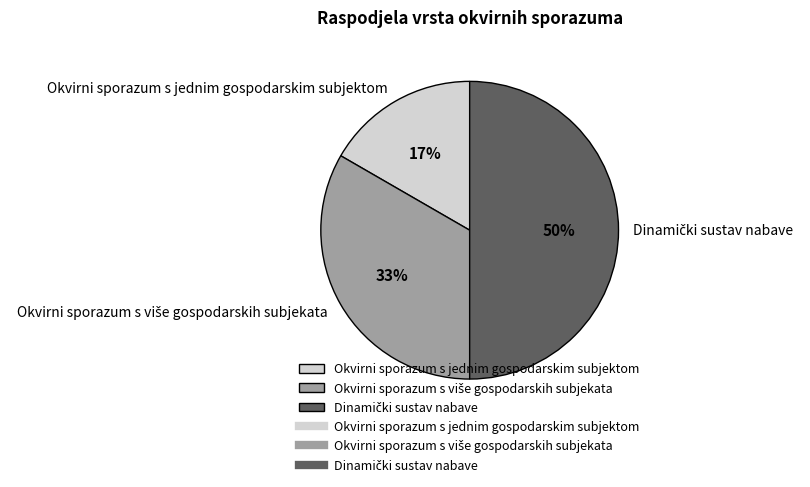

The Okvirni sporazum s jednim gospodarskim subjektom slice represents 17% of the pie. True or false?

True